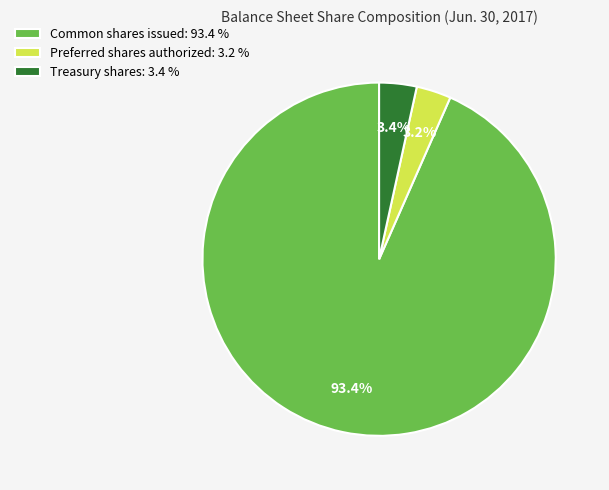

True or false: Common shares issued accounts for 93% of the total.

True